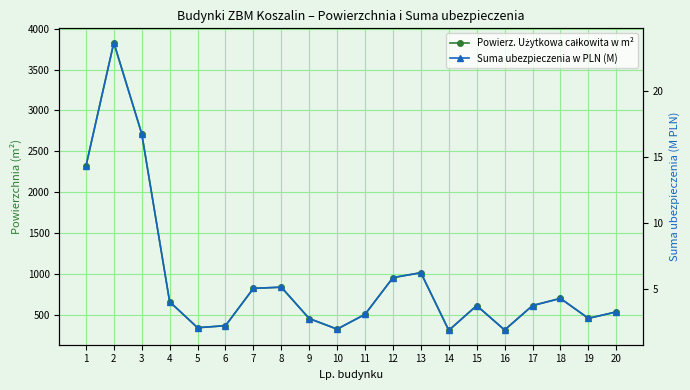

Reading left to right, transcribe all the data shown in this chart.

Powierz. Użytkowa całkowita w m²: 2316.4	3828.6	2715.1	659.5	342.0	367.0	822.9	838.0	453.9	324.8	505.5	954.8	1014.8	310.0	612.5	313.8	613.2	700.9	456.6	535.1
Suma ubezpieczenia w PLN (M): 14.3	23.6	16.8	4.1	2.1	2.3	5.1	5.2	2.8	2.0	3.1	5.9	6.3	1.9	3.8	1.9	3.8	4.3	2.8	3.3